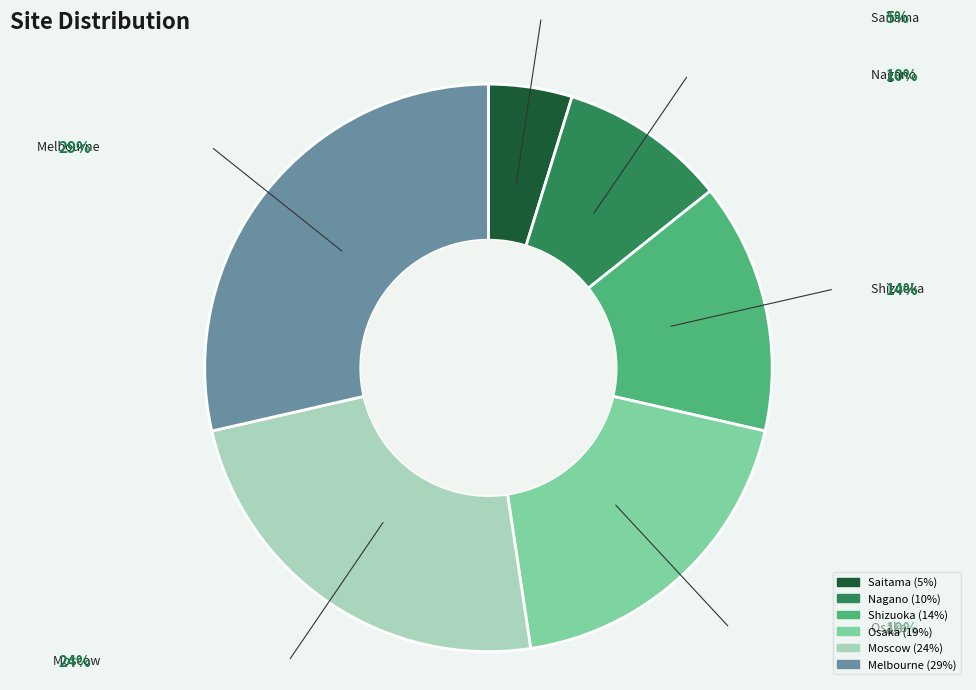

The Nagano slice represents 10% of the pie. True or false?

True